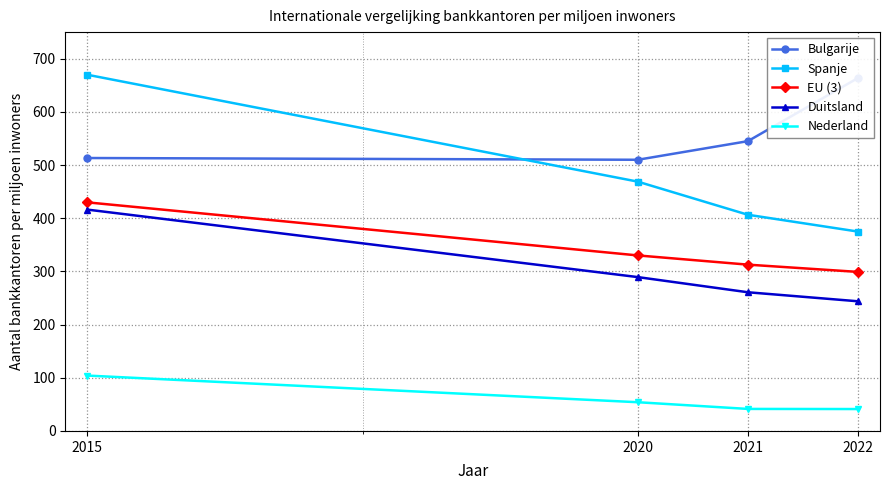

Reading left to right, extract all data points from this chart.

Bulgarije: 513.2	509.9	544.9	663.7
Spanje: 669.8	468.8	406.5	374.9
EU (3): 429.9	330.1	312.7	299.1
Duitsland: 416.2	289.3	260.8	243.8
Nederland: 104.1	54.0	41.4	41.2